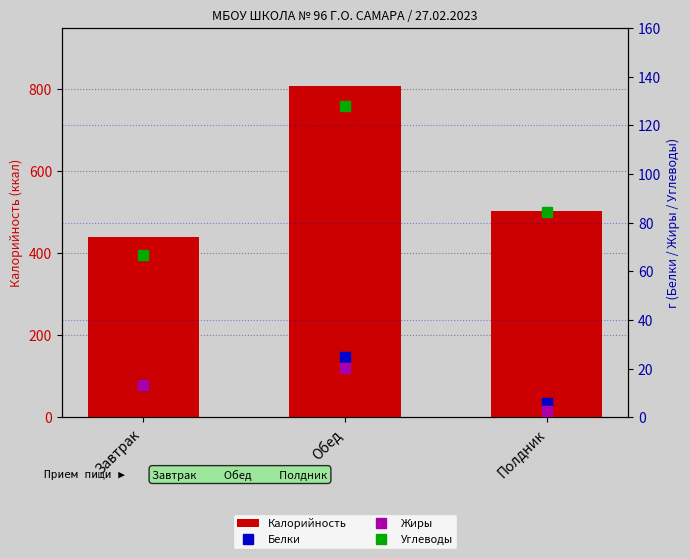

How many data points does each series have?

3